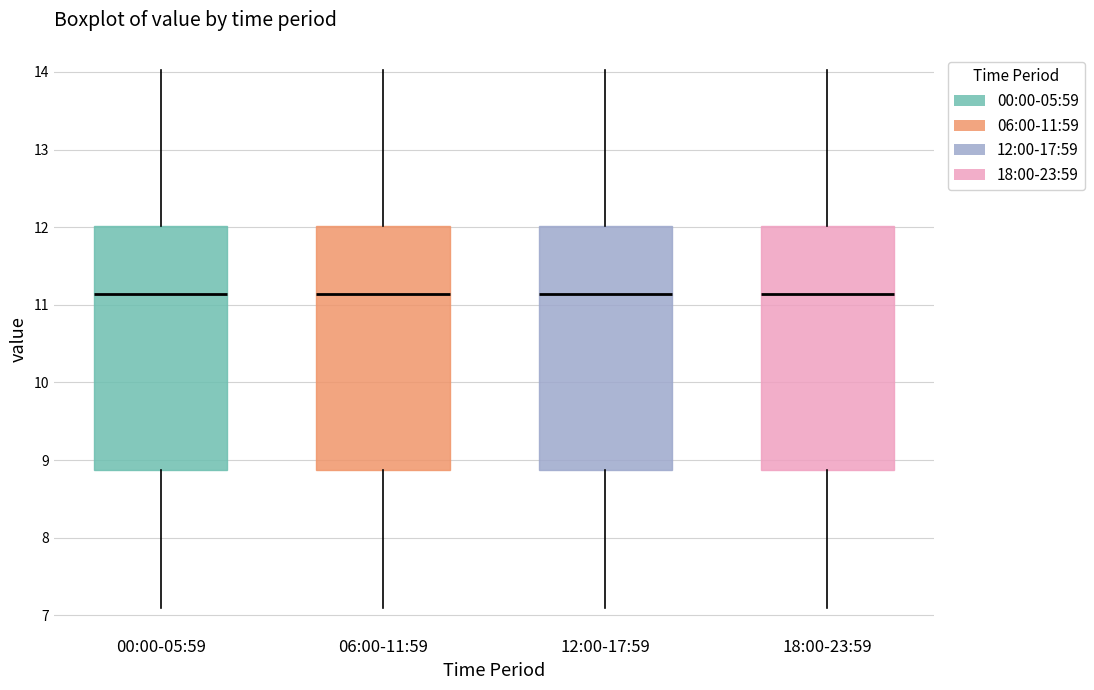

Where does the lower whisker of the box for 06:00-11:59 end on the y-axis? The values are not printed on the chart, so give them approximately, as read against the axis.

7.1